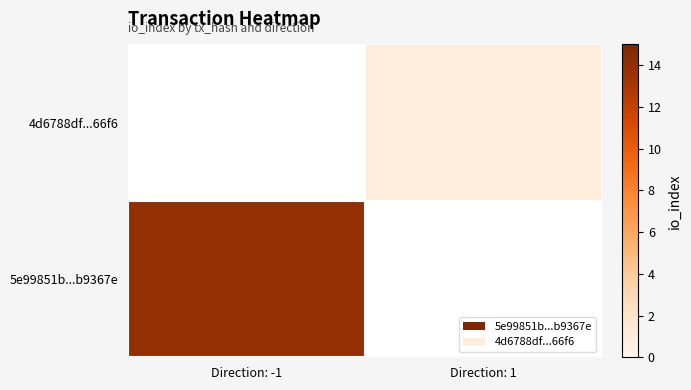

Rank the categories by value from highest to lowest.

Direction: 1, Direction: -1